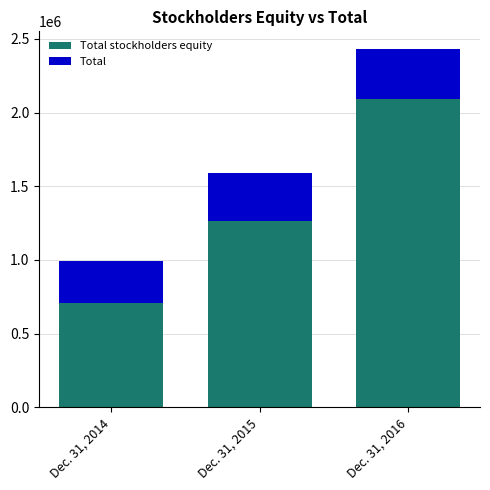

What is the total value across all series at Dec. 31, 2014?

992489